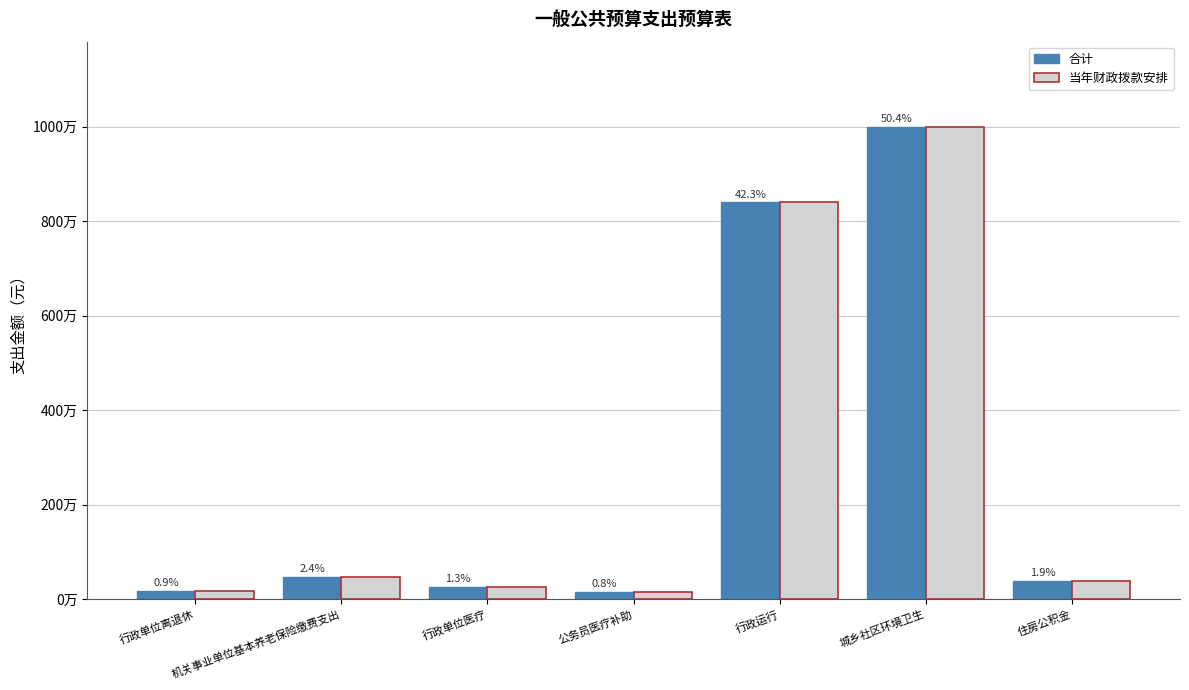

What are all the series names shown in the legend?

合计, 当年财政拨款安排